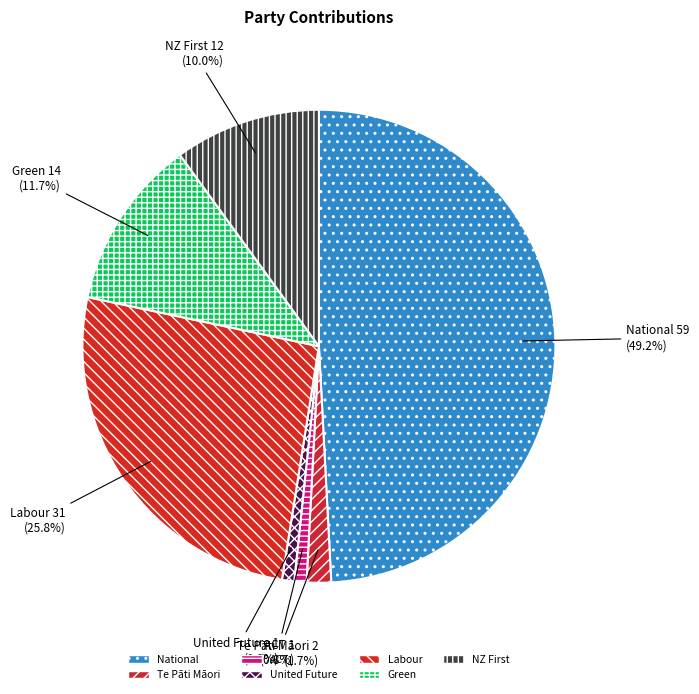

Between Labour and United Future, which is larger?

Labour